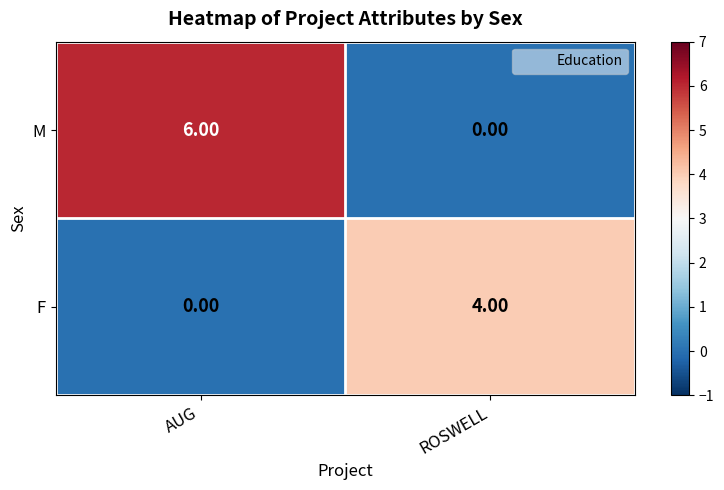

Which series has the largest total across all categories?

M